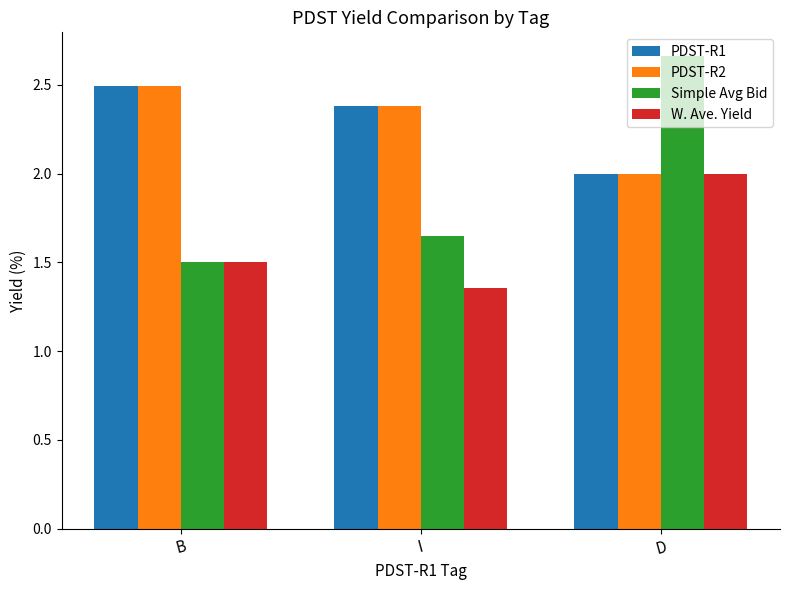

At which label does W. Ave. Yield reach its minimum?

I